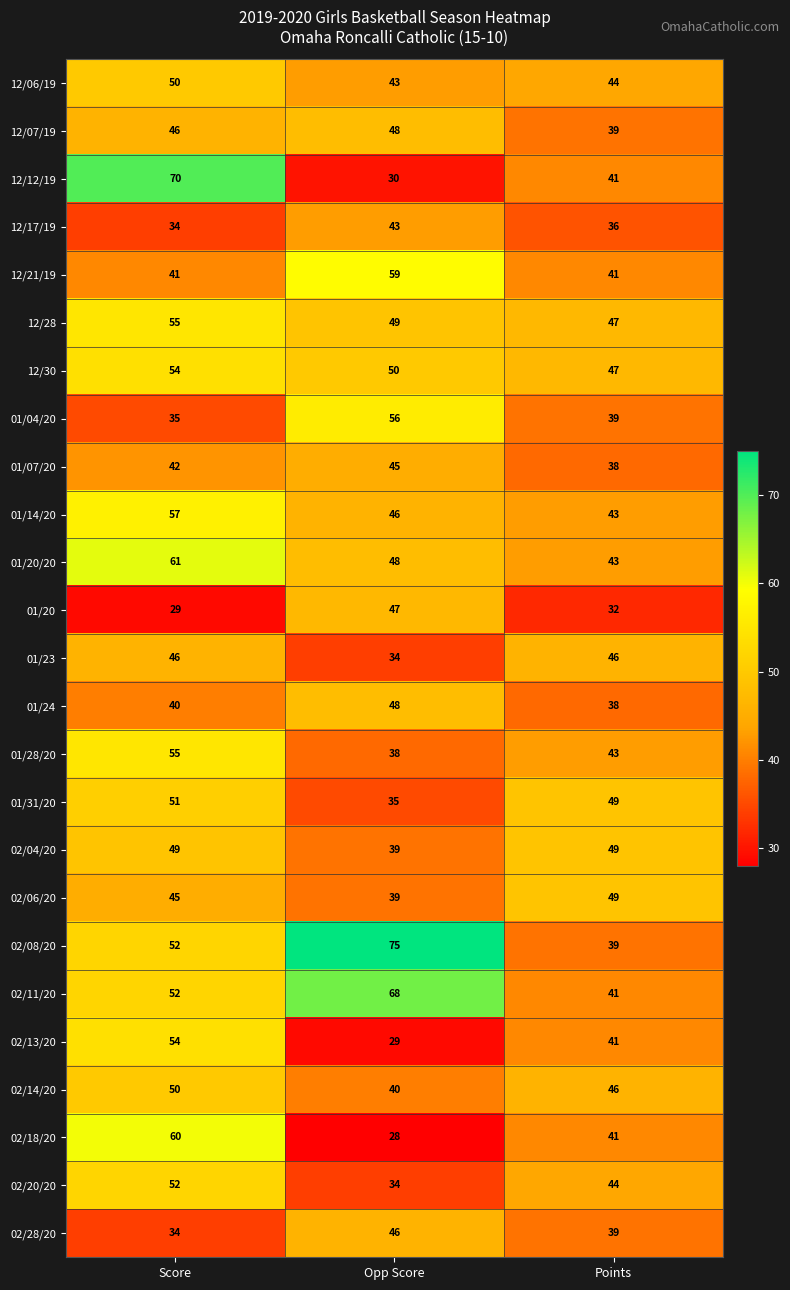

At which category is the sum across all series the highest?

Score